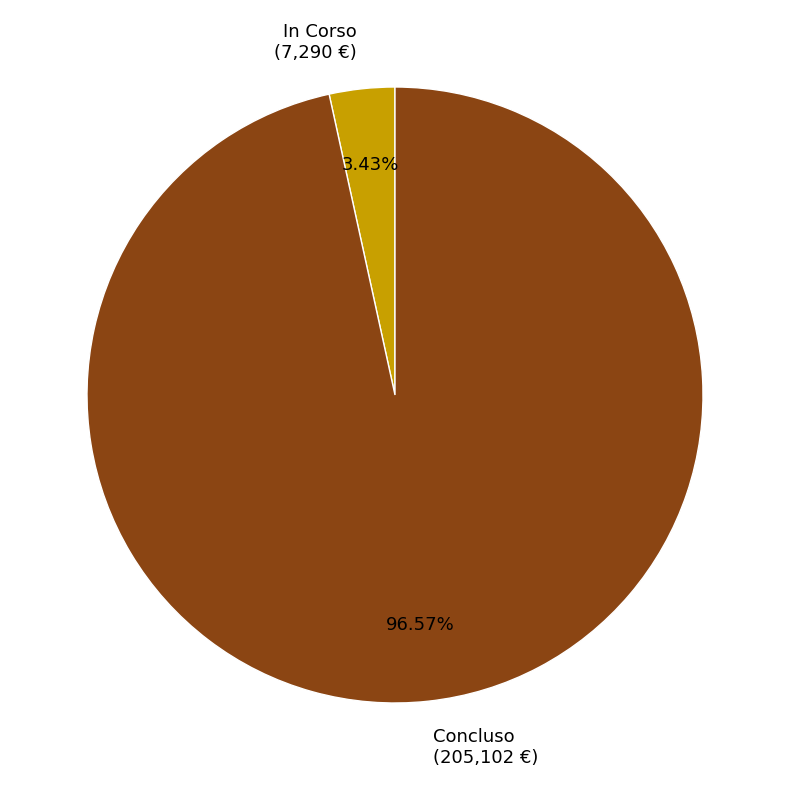

Is there any slice that represents more than half of the pie?

Yes